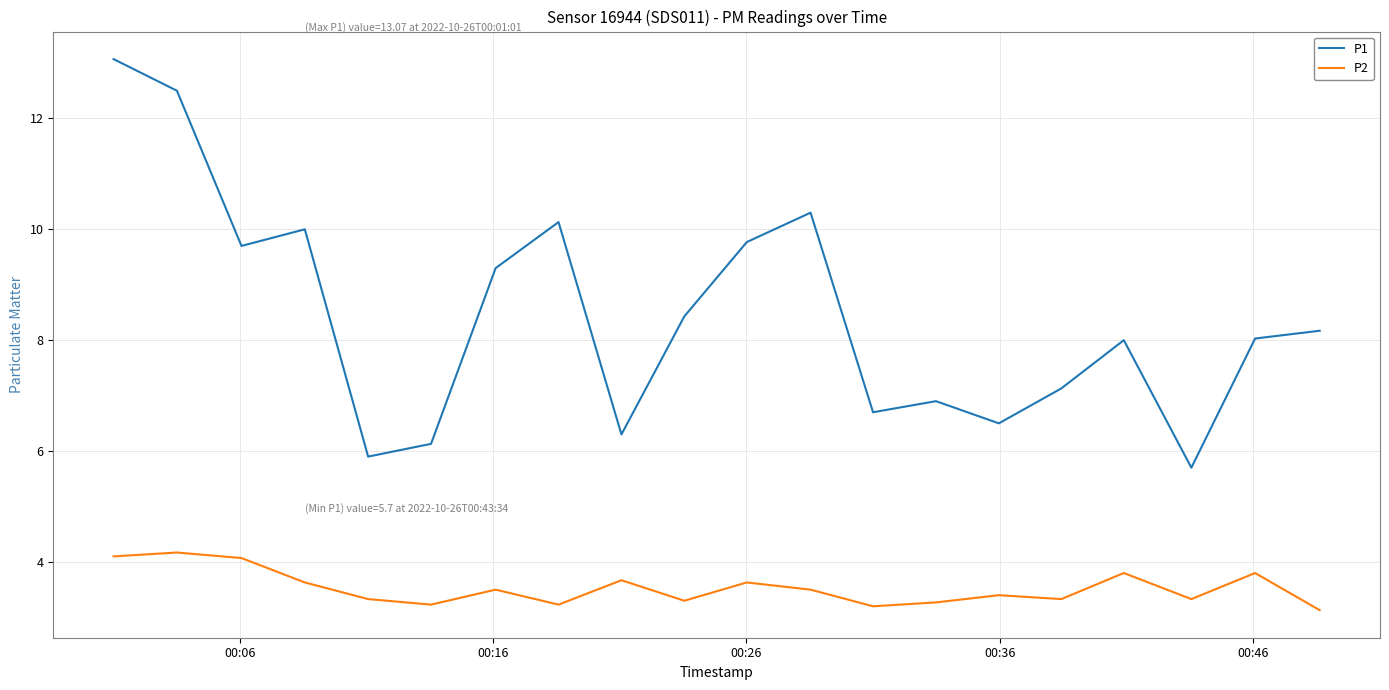

What is the difference between the second highest and second lowest values in the P2 series?

0.9